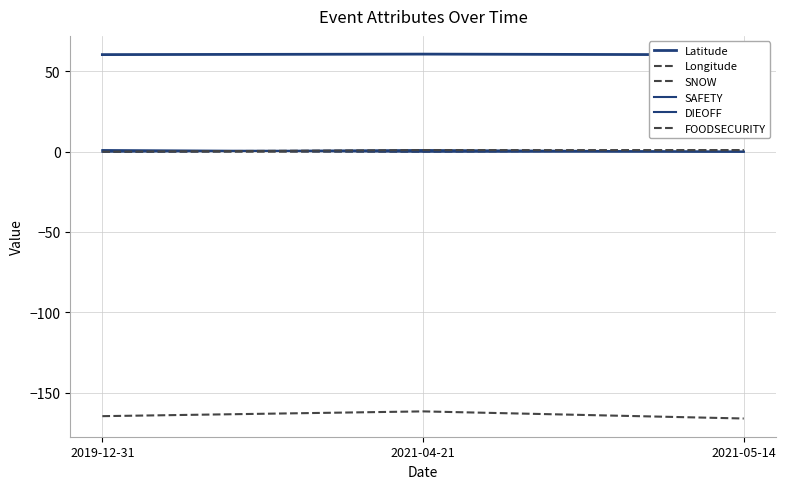

What is the difference between the highest and lowest values at 2021-04-21?

222.5